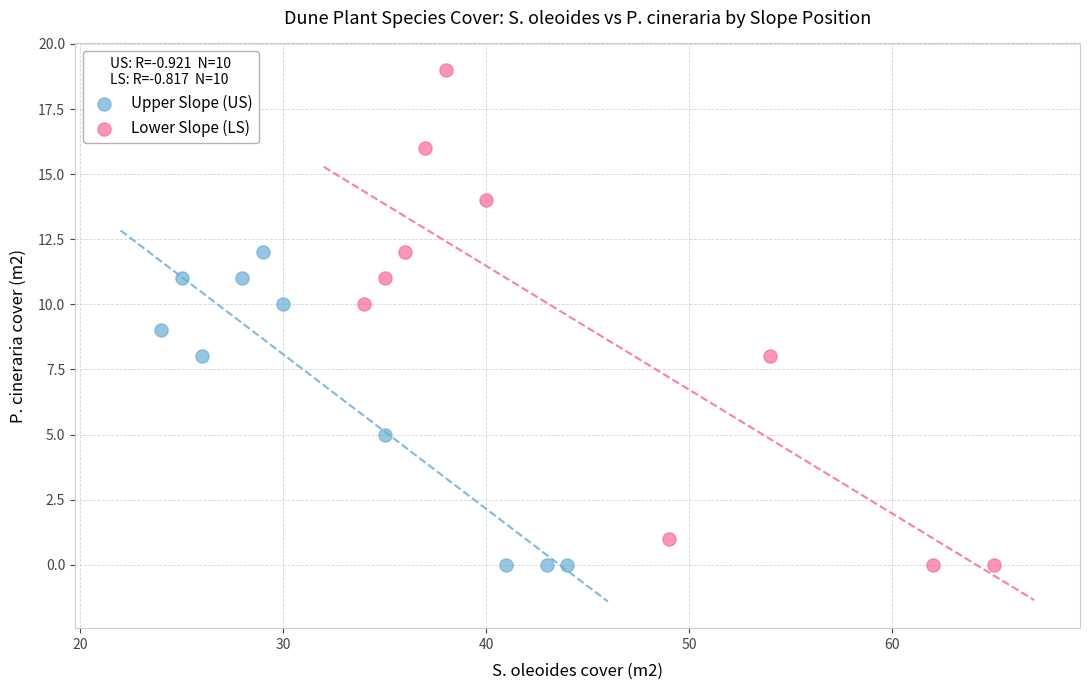

Which series has the largest Y range (max minus min)?

Lower Slope (LS)